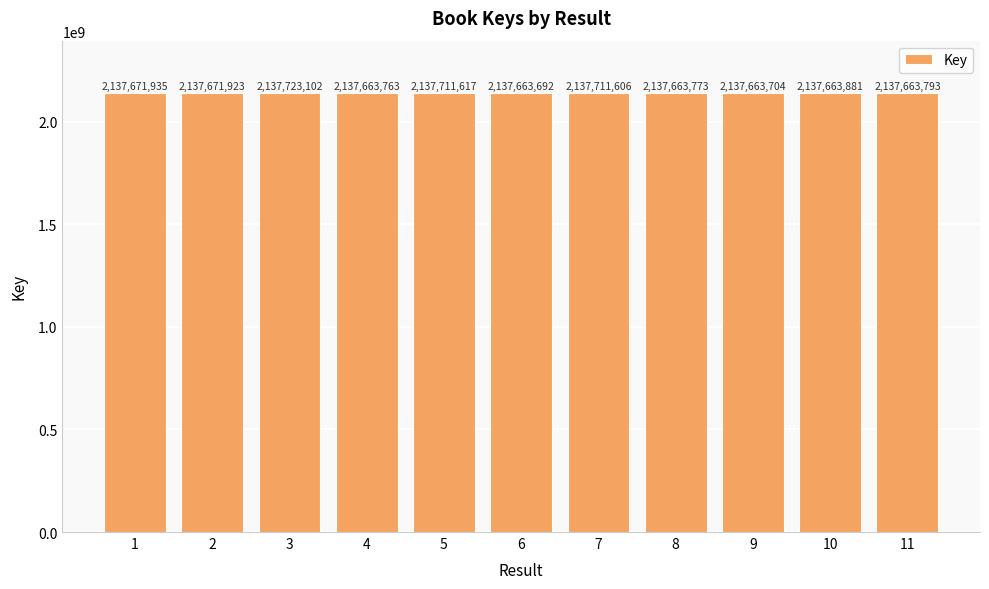

What is the maximum value shown in the chart?

2137723102